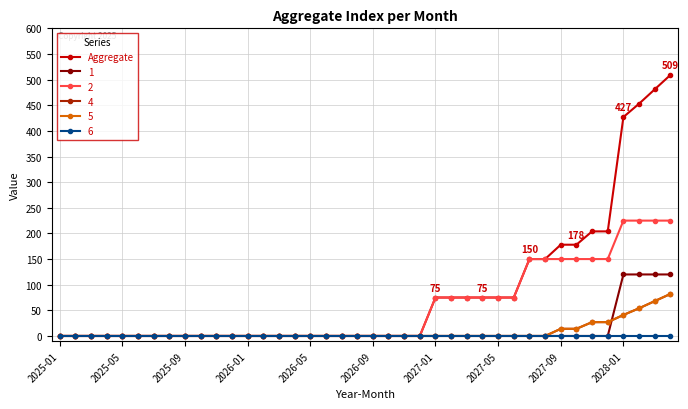

Does the chart have visible grid lines?

Yes